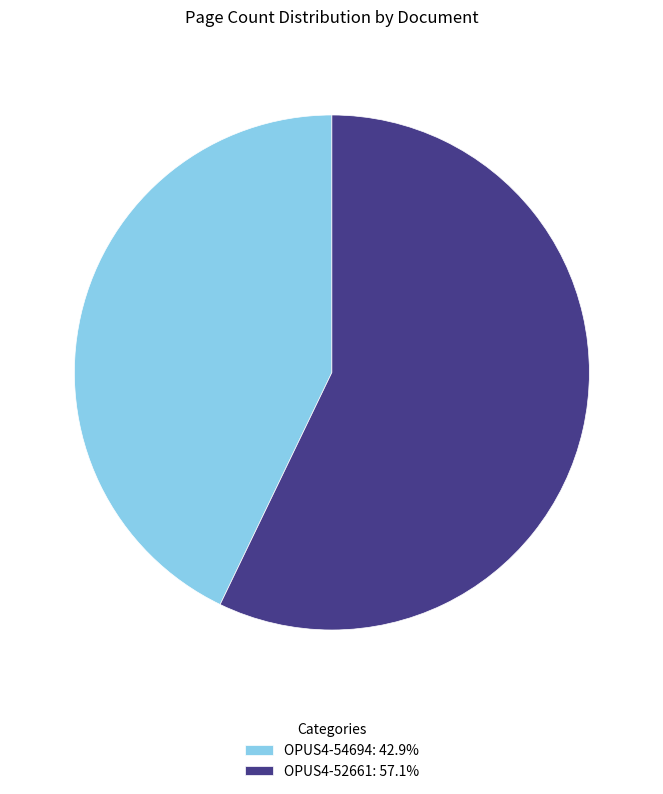

Do OPUS4-54694 and OPUS4-52661 together represent more than half of the pie?

Yes